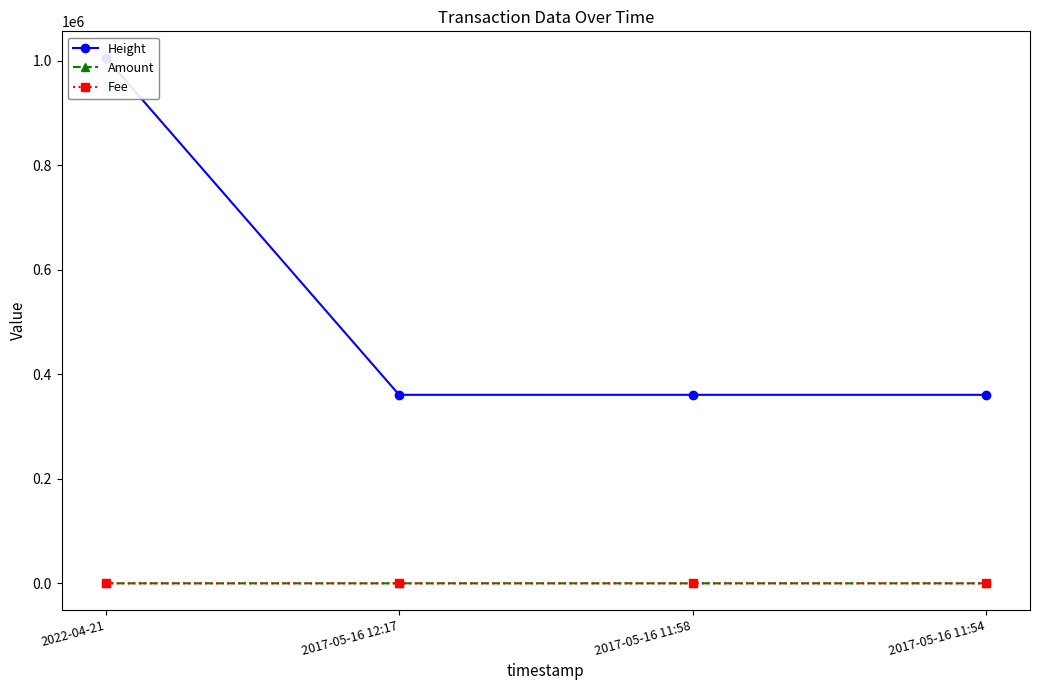

What is the spread (max minus min) of values at 2017-05-16 11:58?

360576.0